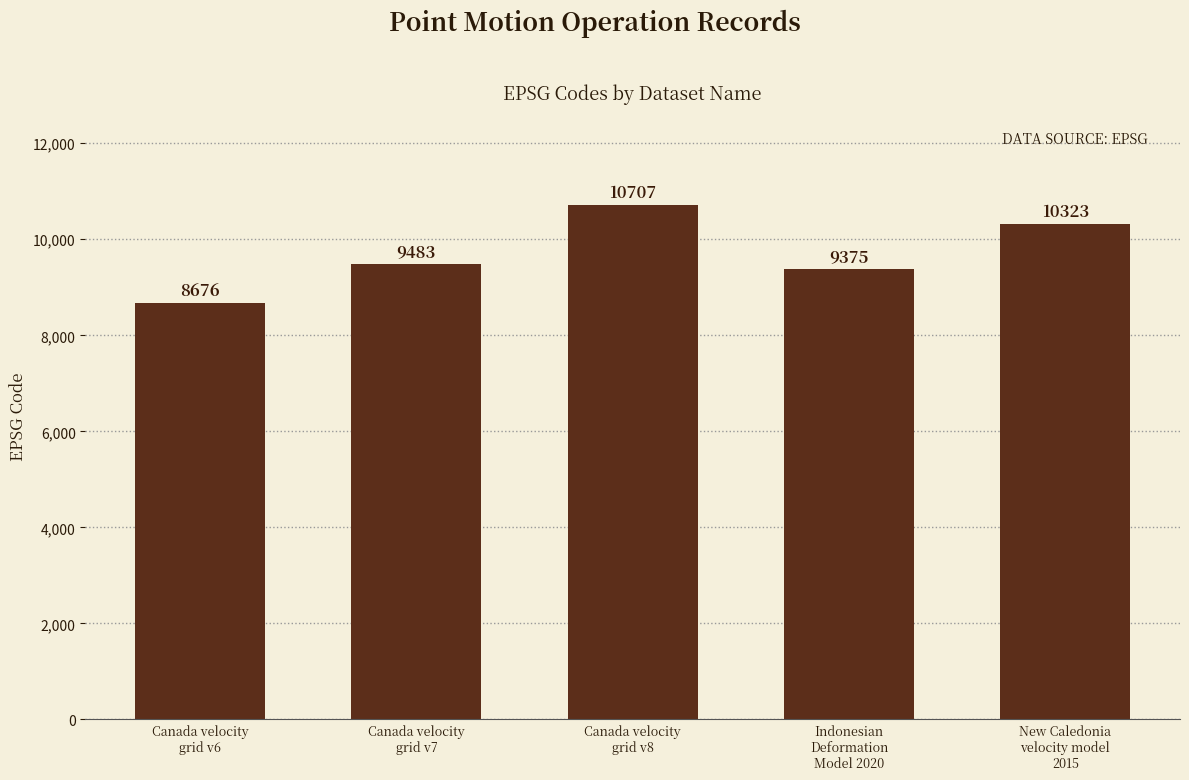

Reading left to right, extract all data points from this chart.

Canada velocity
grid v6=8676	Canada velocity
grid v7=9483	Canada velocity
grid v8=10707	Indonesian
Deformation
Model 2020=9375	New Caledonia
velocity model
2015=10323